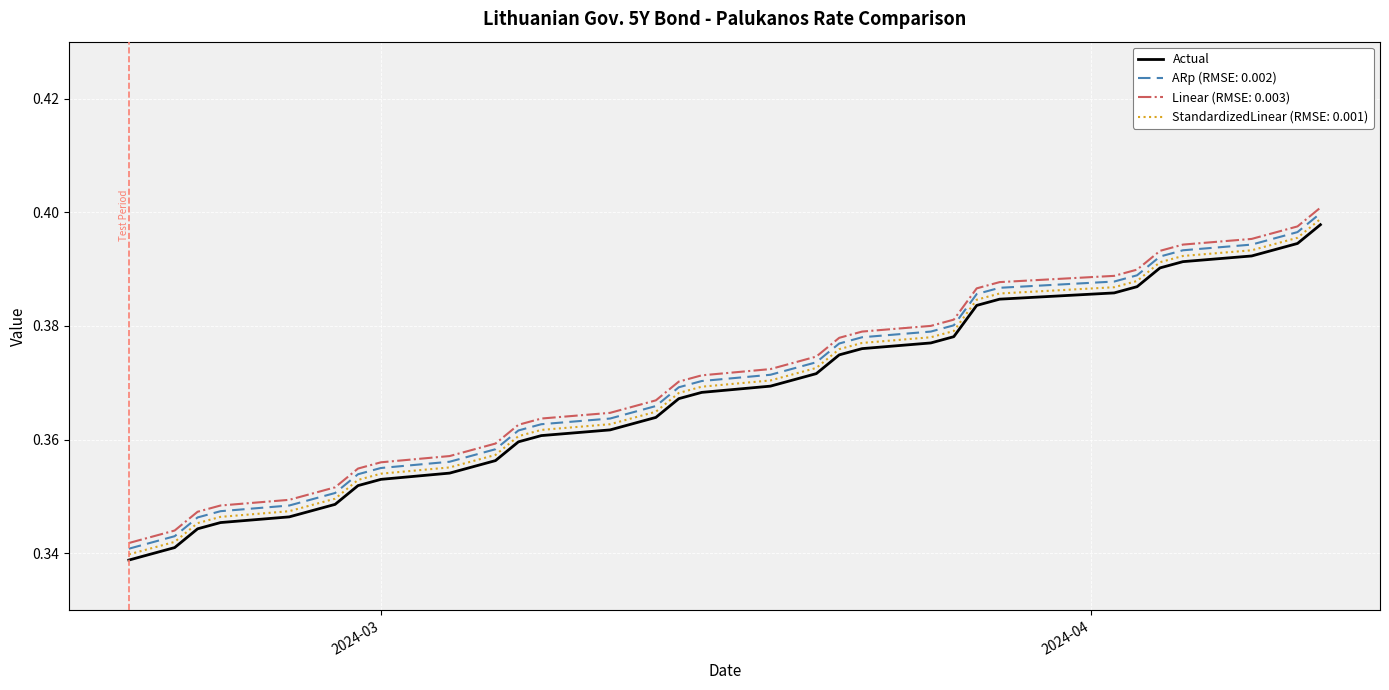

True or false: StandardizedLinear (RMSE: 0.001) and ARp (RMSE: 0.002) intersect in this chart.

False